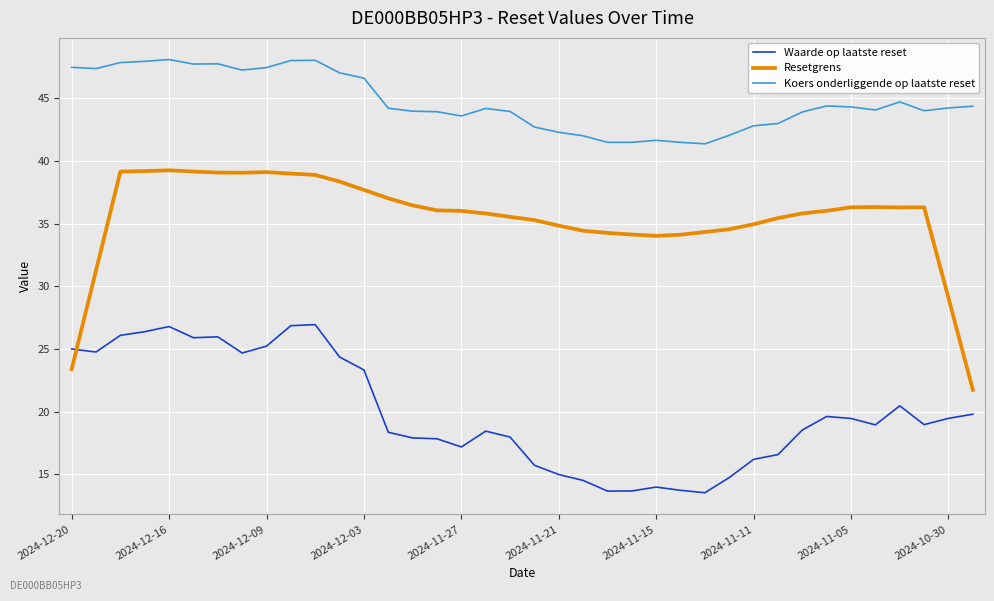

Which series has the widest spread of values?

Resetgrens